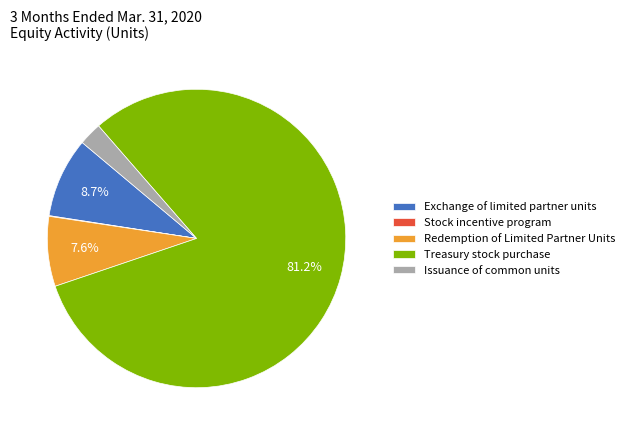

Between Exchange of limited partner units and Issuance of common units, which is larger?

Exchange of limited partner units